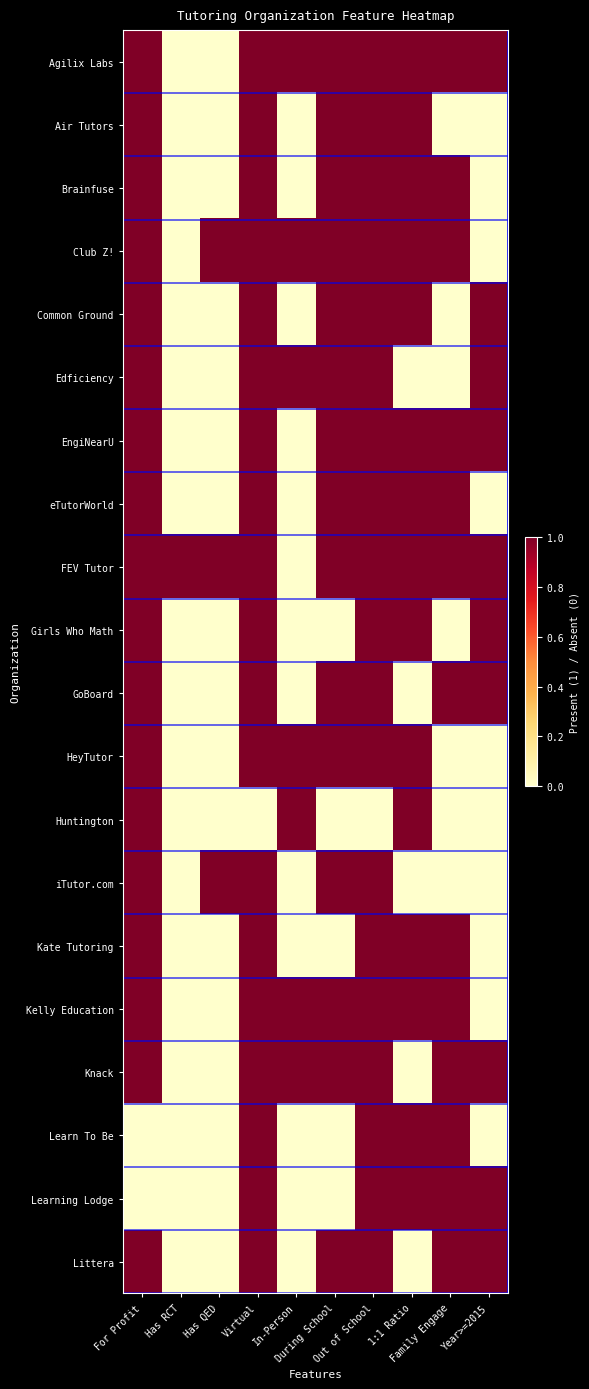

What is the spread (max minus min) of values at Year>=2015?

1